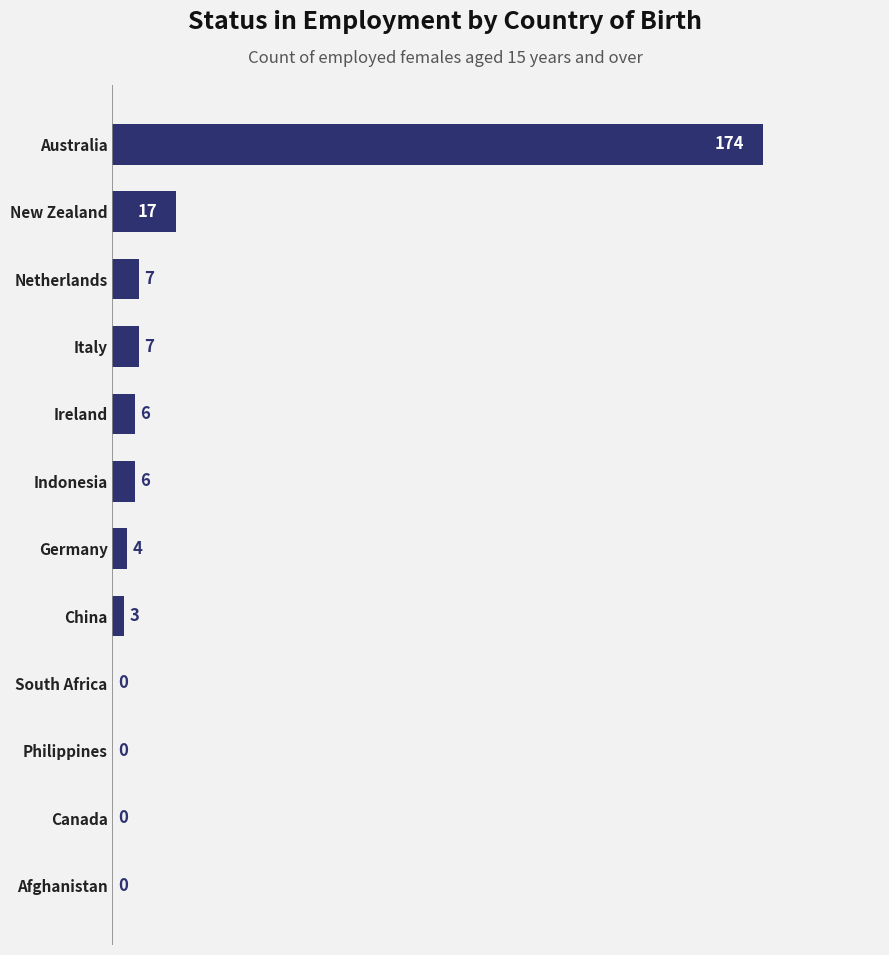

The value at China is 3. True or false?

True